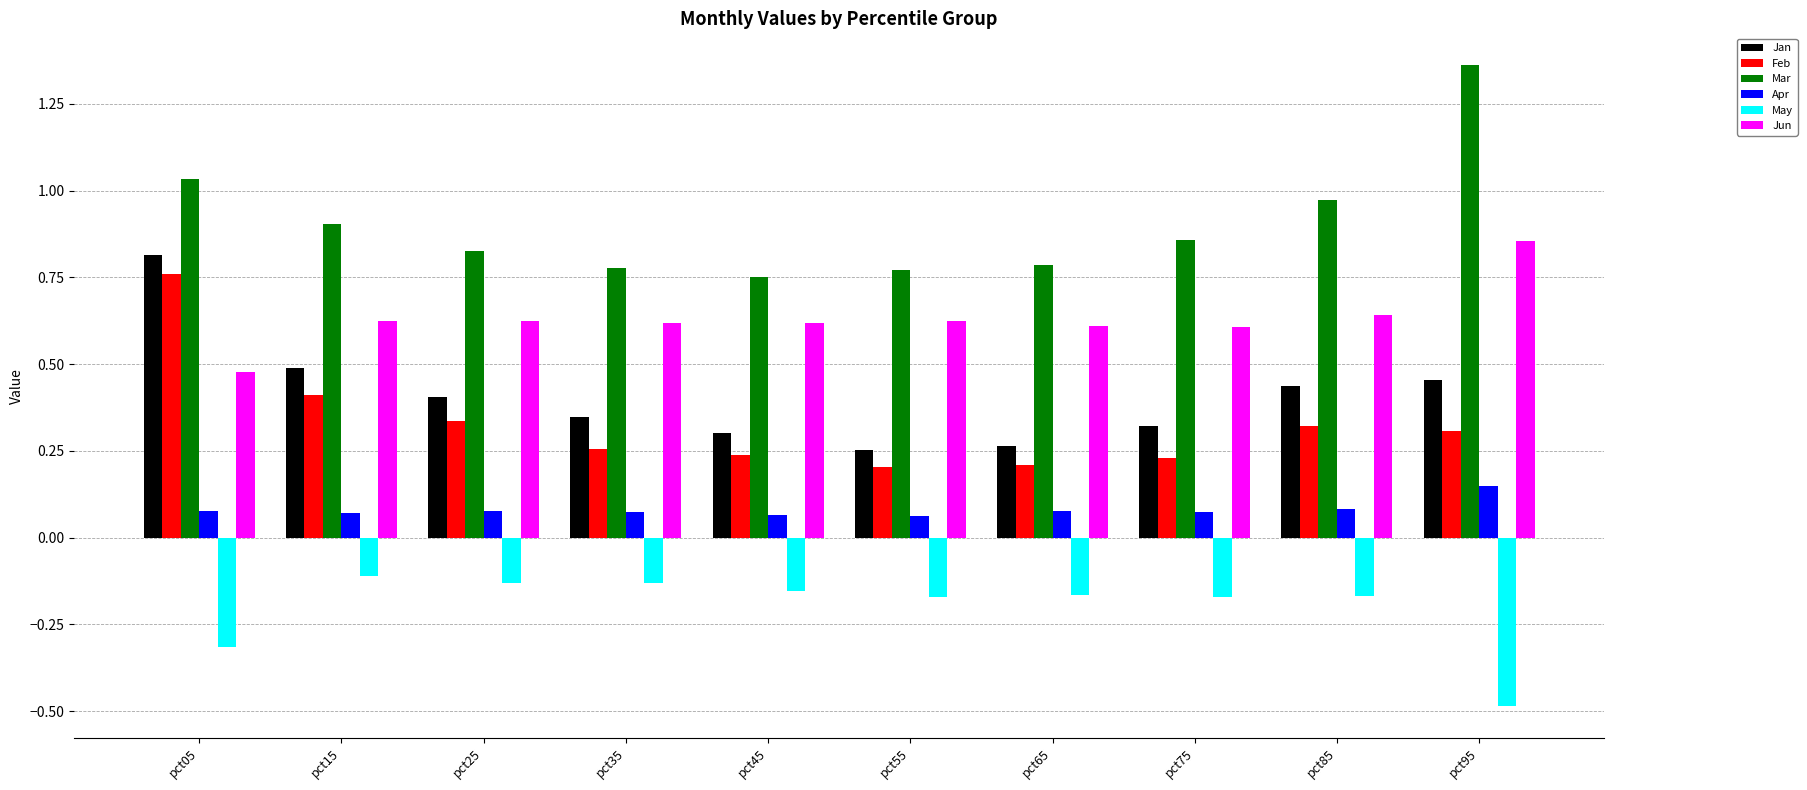

Which series has the largest total across all categories?

Mar